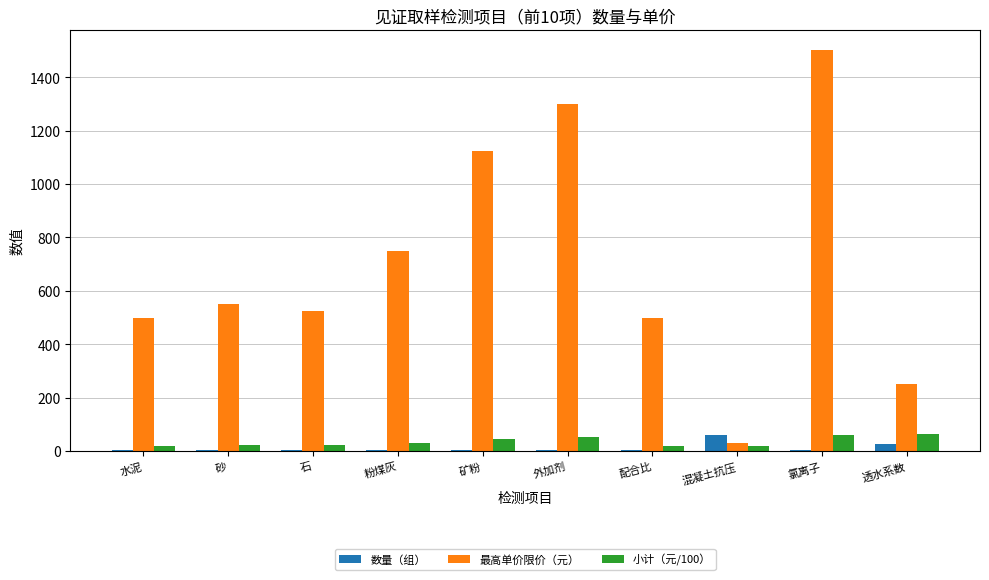

Where is 数量（组） nearest to the value 32?

透水系数